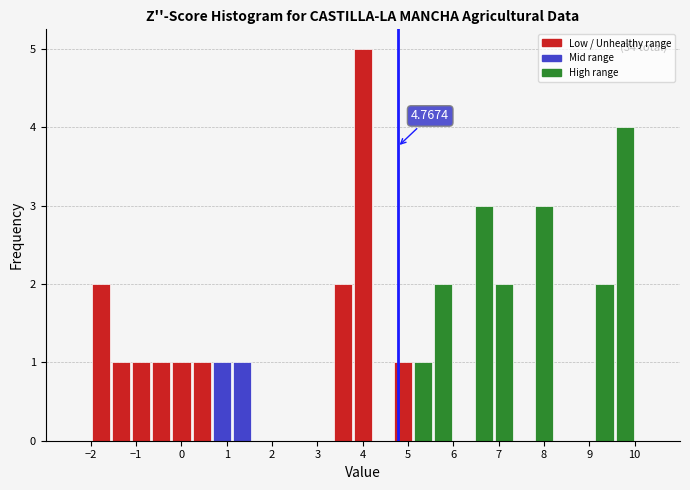

Which range on the x-axis has the tallest bar?

3.8 to 4.2